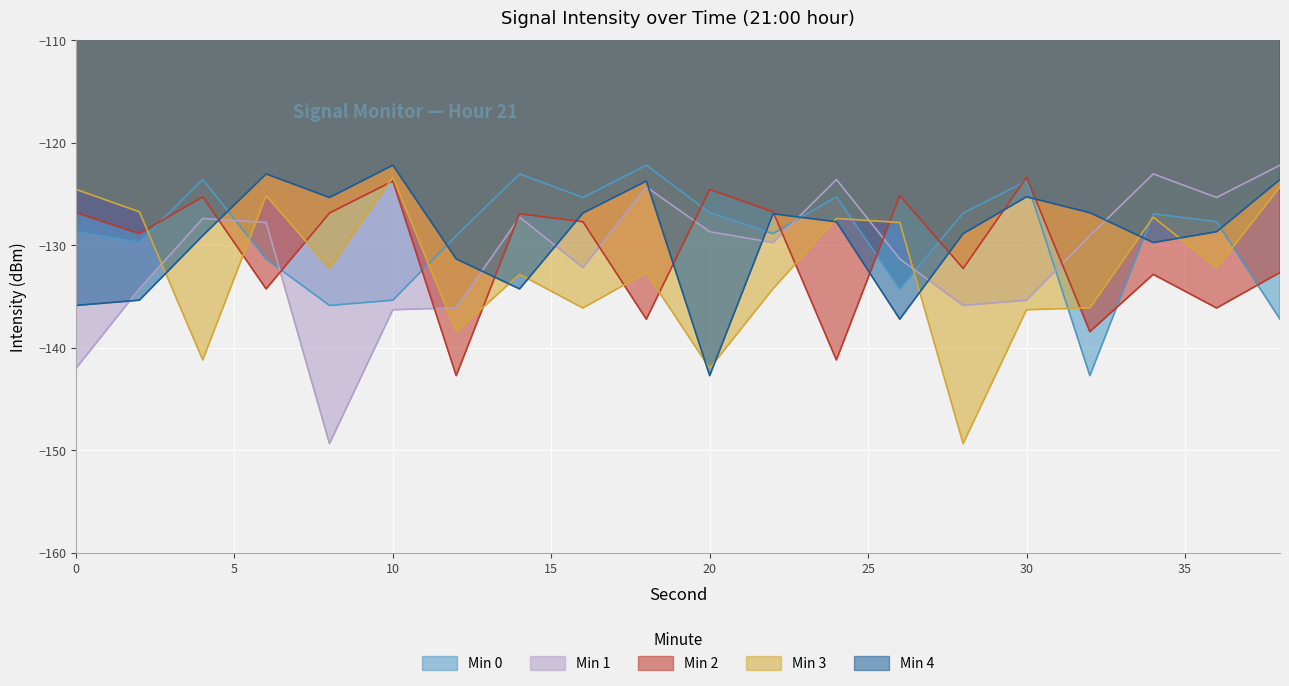

What is the sum of the Min 3 values at 24 and 6?

-252.6